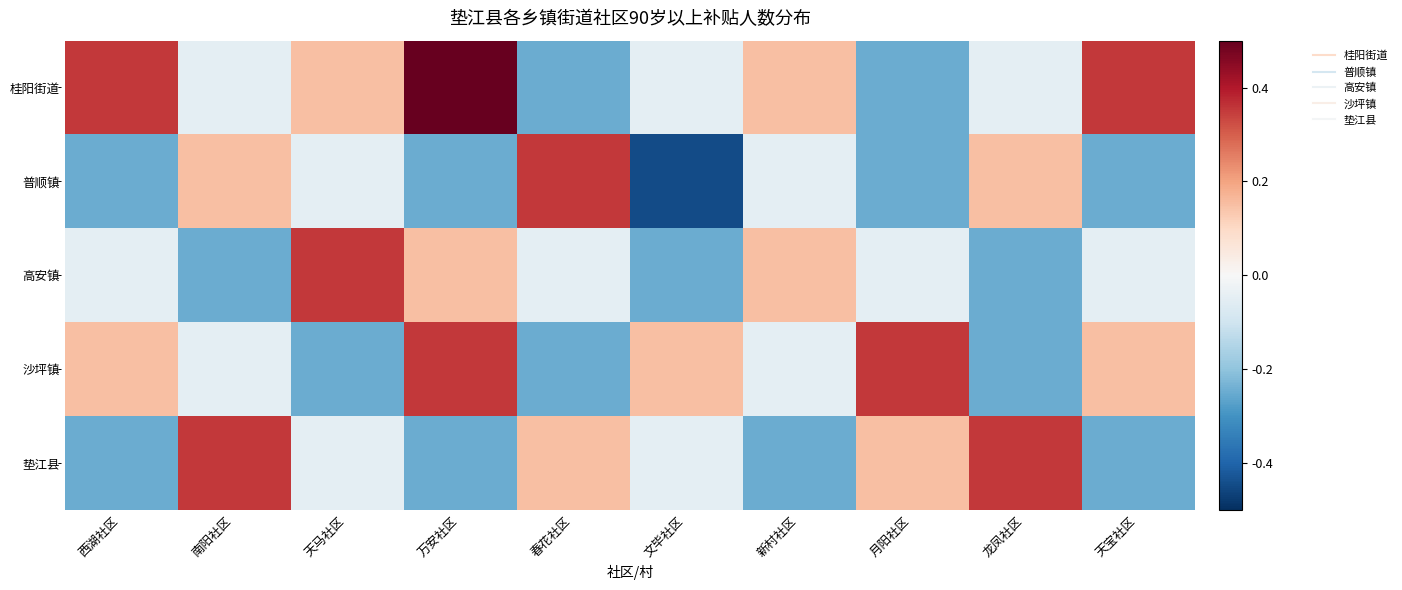

Between 万安社区 and 春花社区, which is larger?

万安社区